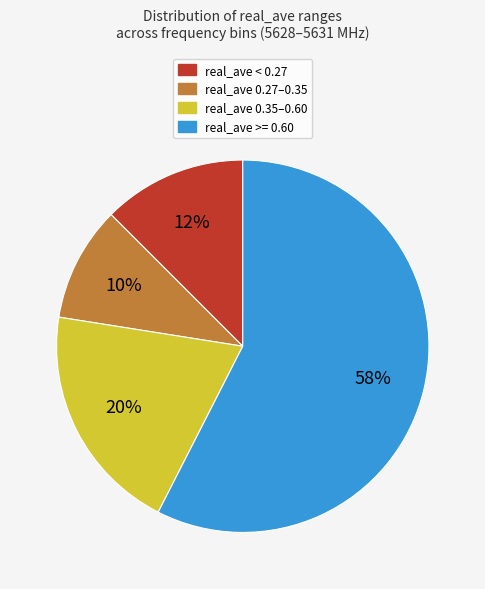

Does any single category account for the majority?

Yes